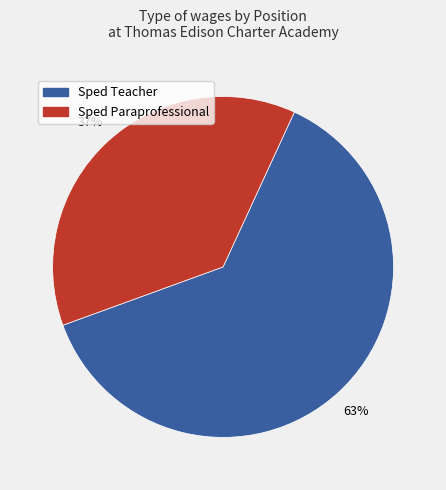

Is it true that Sped Paraprofessional is 30% of the pie?

False